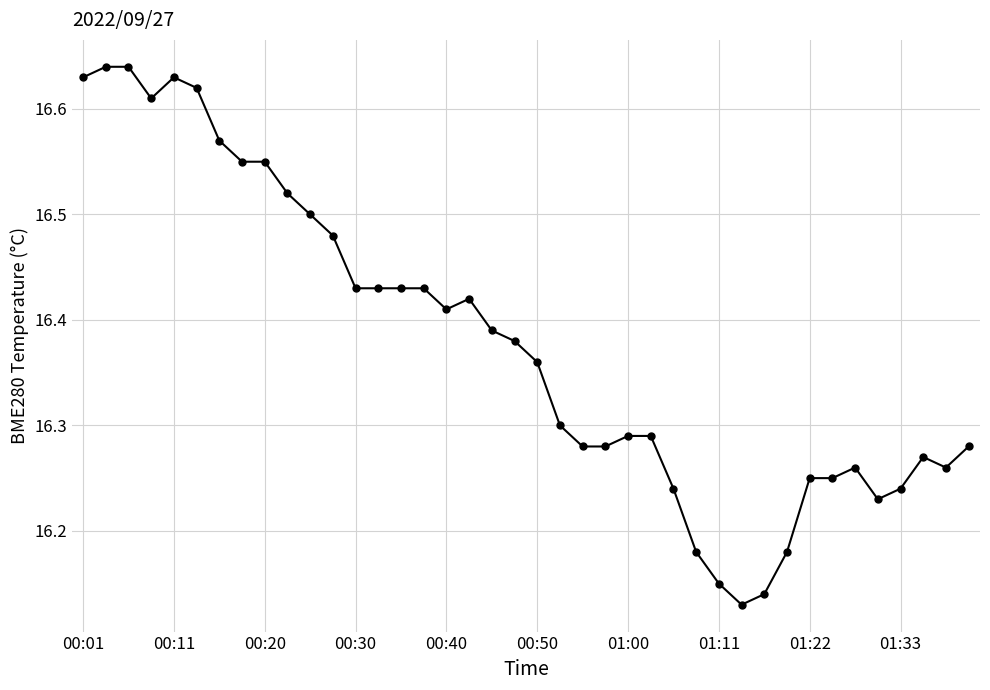

What is the difference between the second highest and second lowest values?

0.5